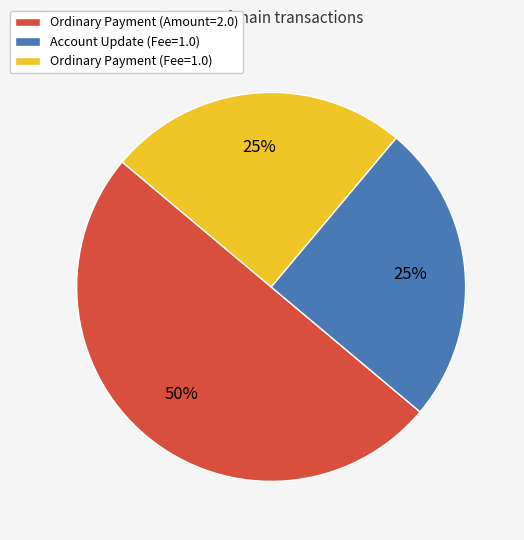

Do Ordinary Payment (Amount=2.0) and Account Update (Fee=1.0) together represent more than half of the pie?

Yes